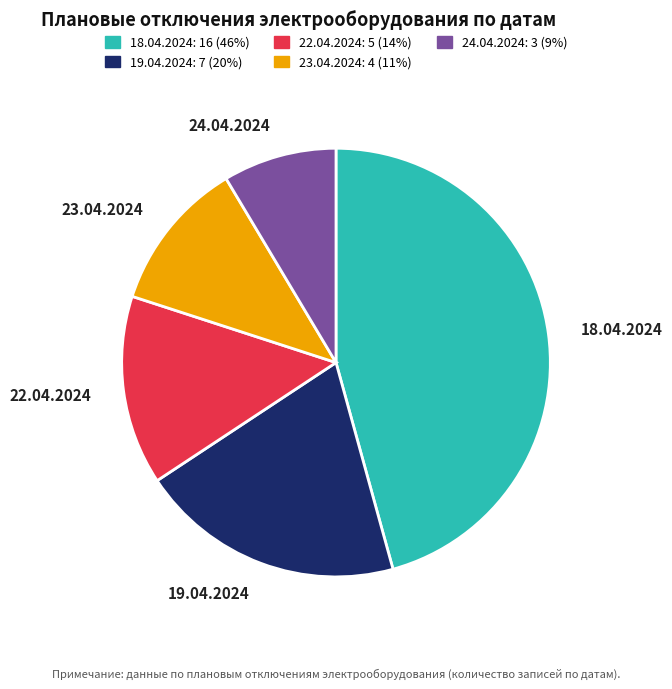

Approximately how many times larger is the value at 19.04.2024 compared to 22.04.2024?

1.4